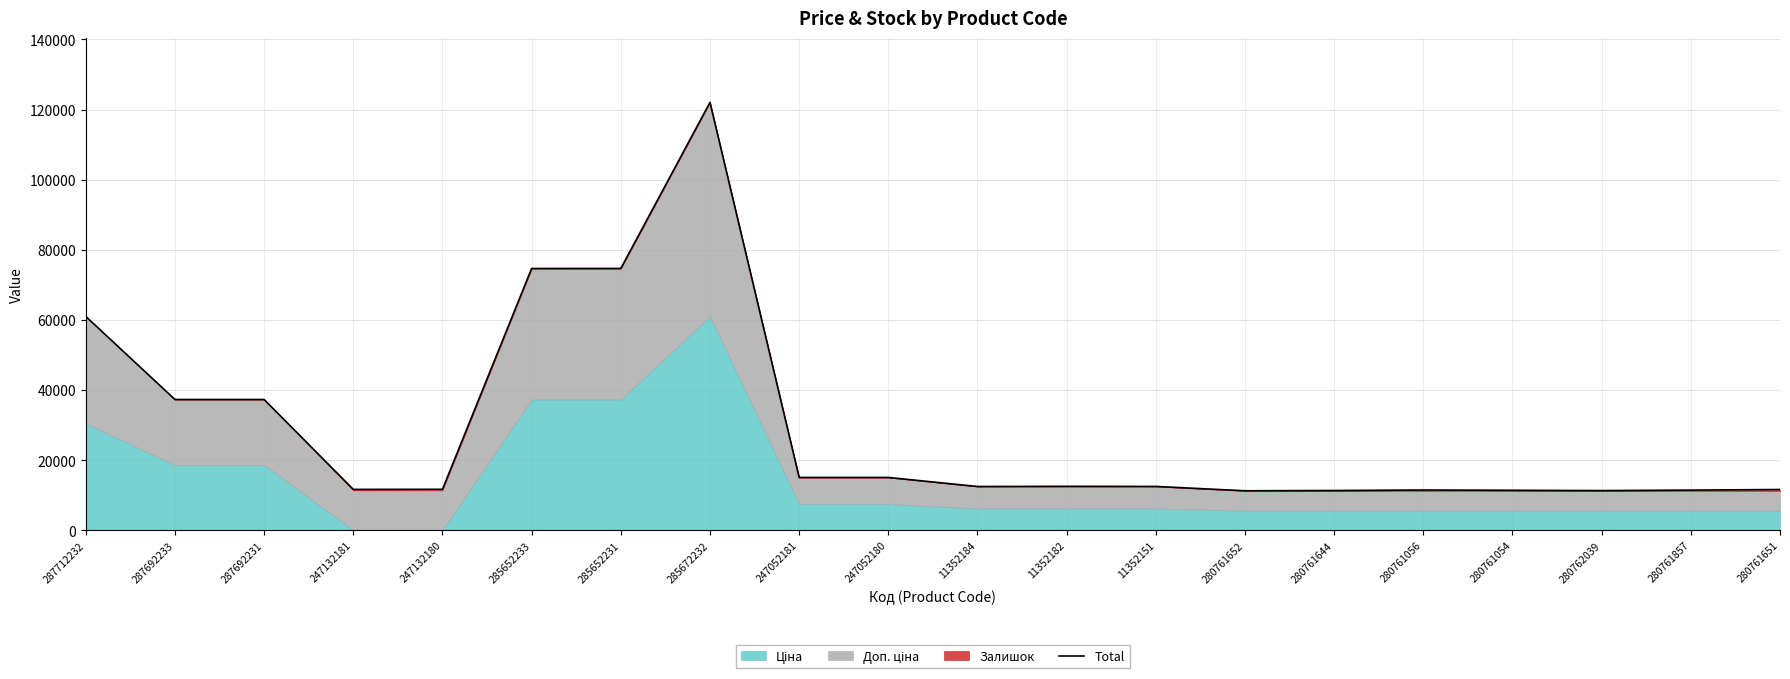

The value at 247132180 is 20527.8. True or false?

False